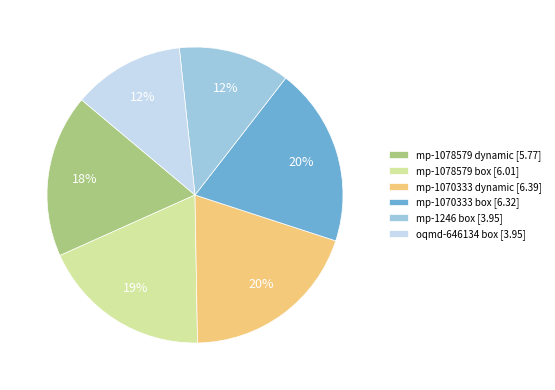

Is there any slice that represents more than half of the pie?

No